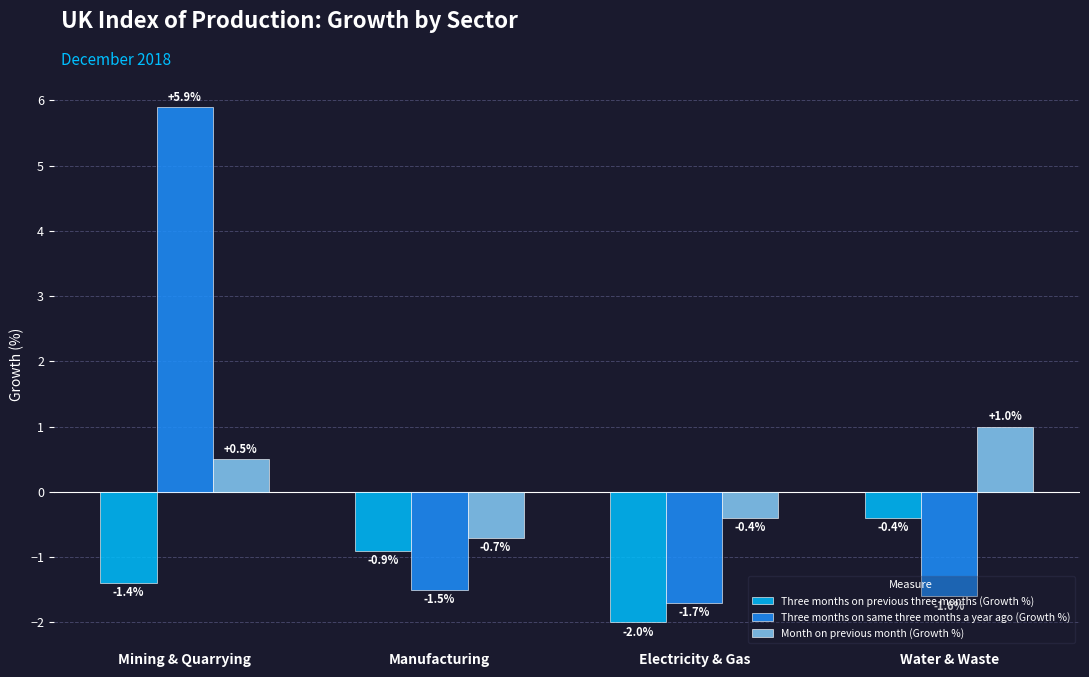

Where is Three months on previous three months (Growth %) nearest to the value -1?

Manufacturing